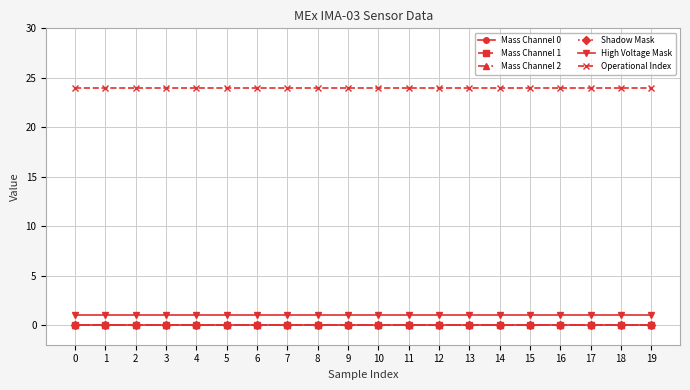

Is this an area chart (filled region under the line)?

No